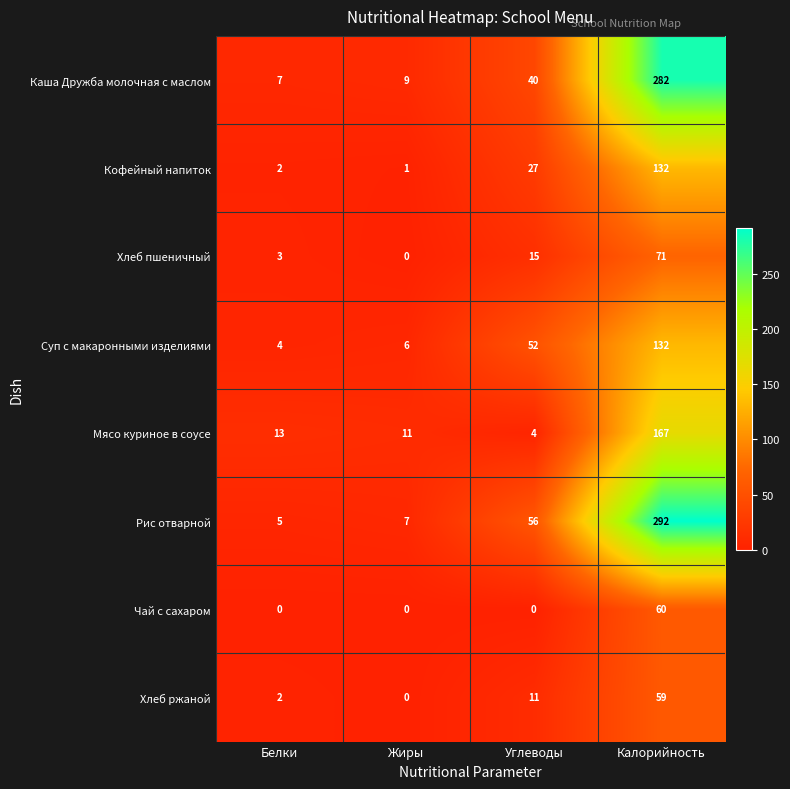

The value of Хлеб пшеничный at Калорийность is 71. True or false?

True